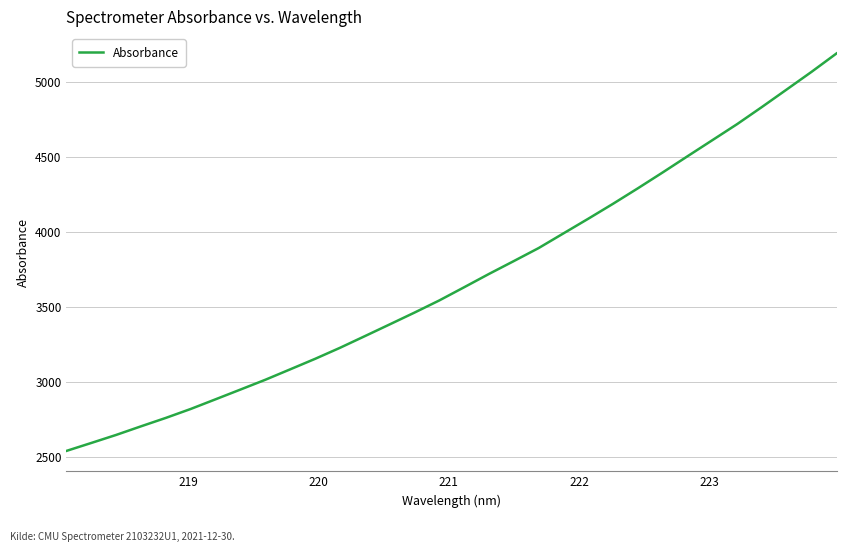

What is the maximum value shown in the chart?

5189.2